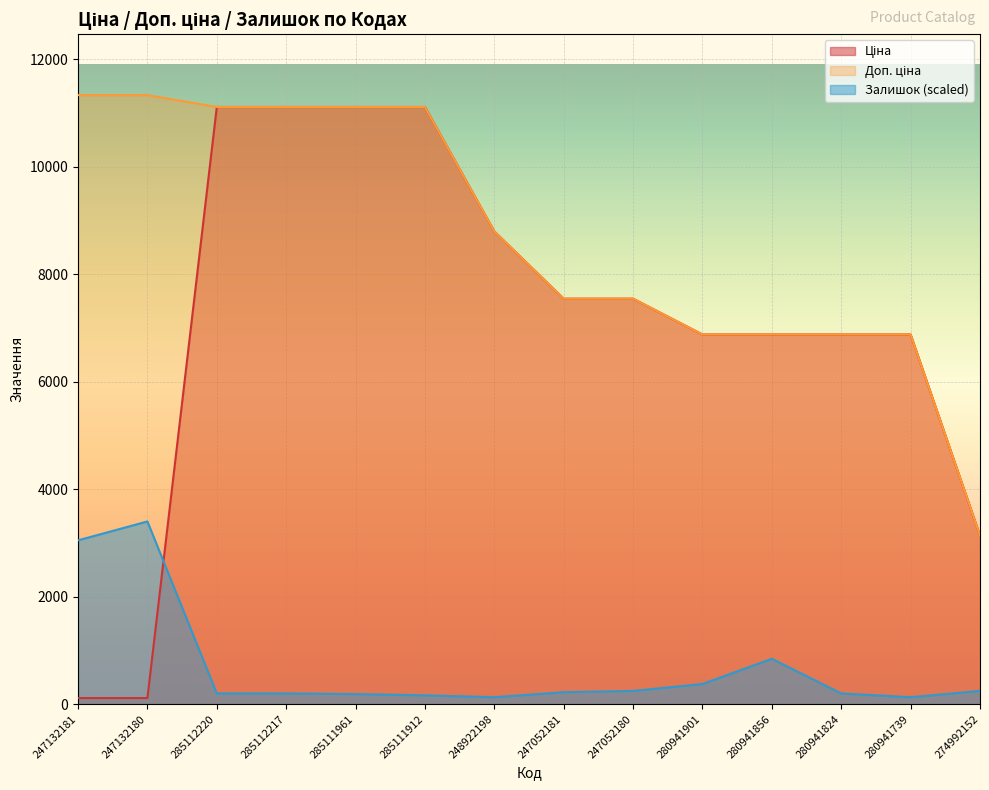

At 247052181, list the series in order from smallest to largest.

Залишок, Ціна, Доп. ціна